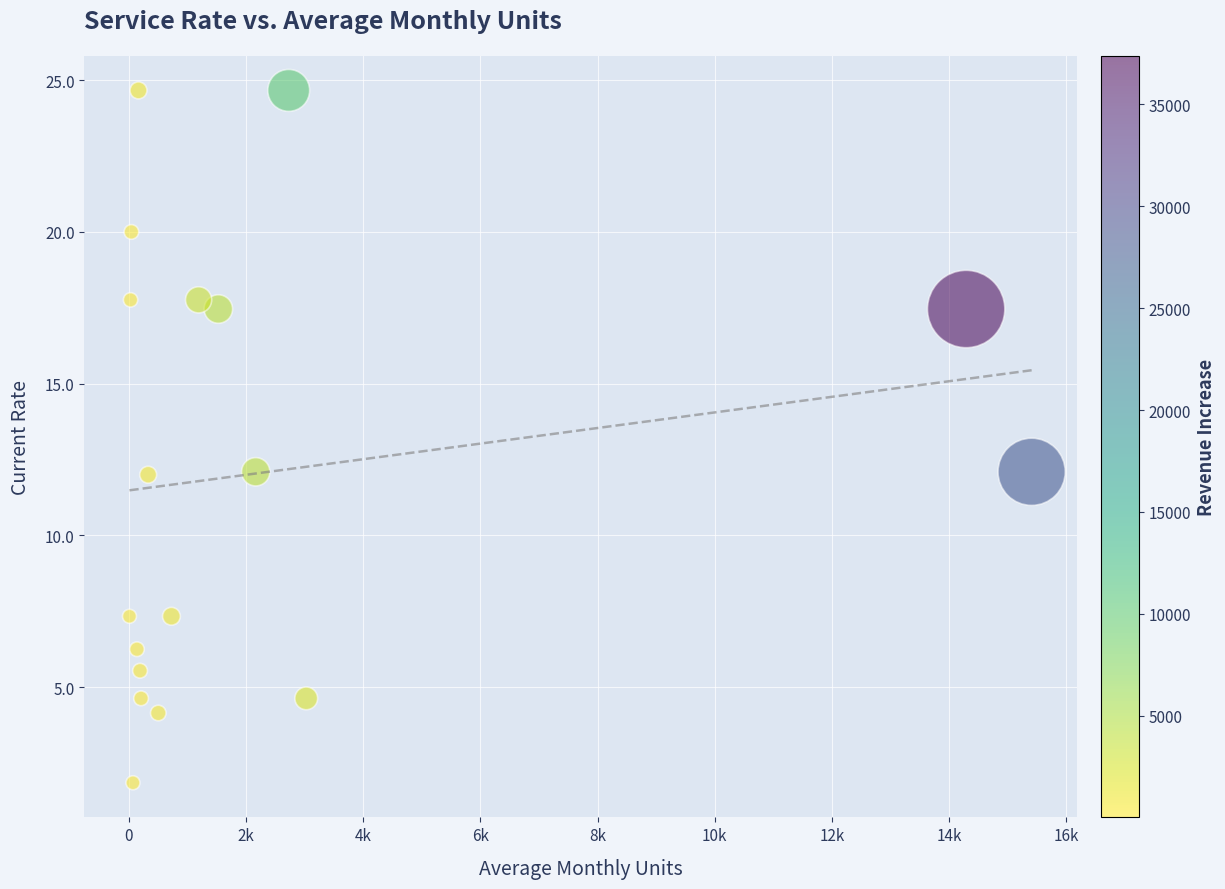

What is the range of Y values (max minus min)?

22.8